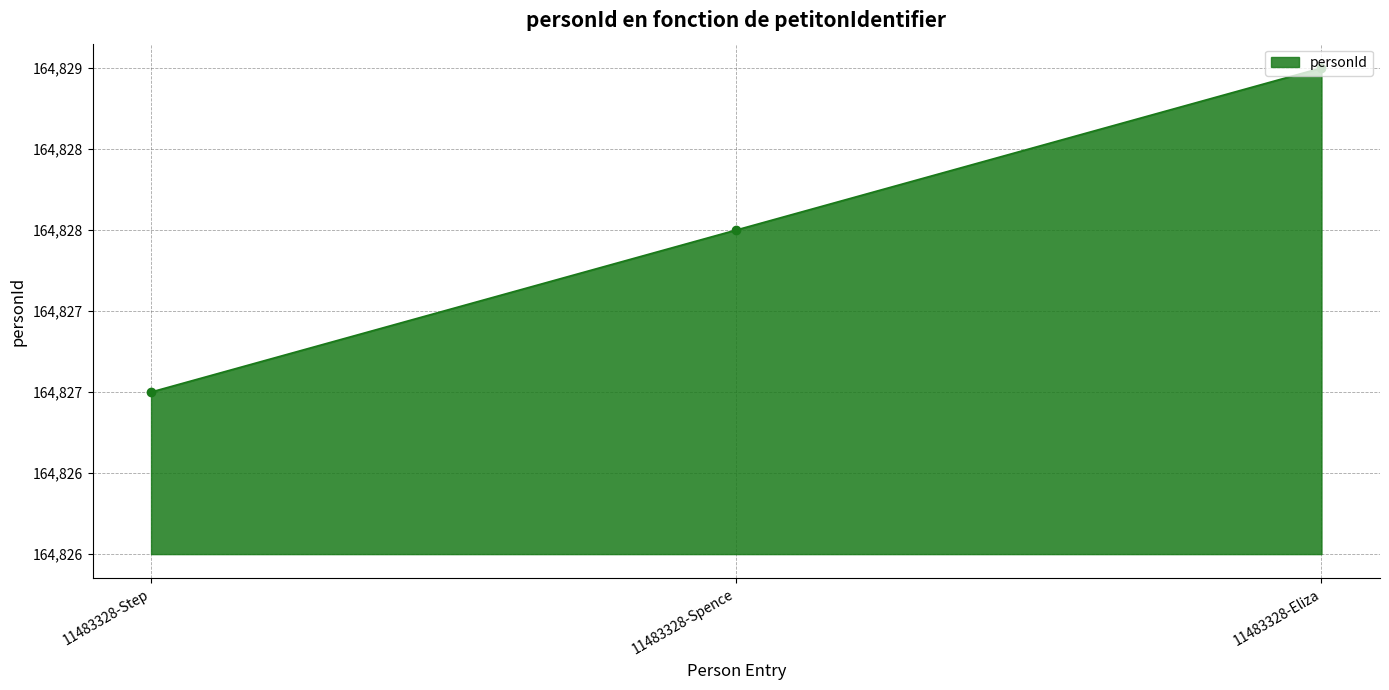

What is the label of the 3rd point from the left?

11483328-Eliza